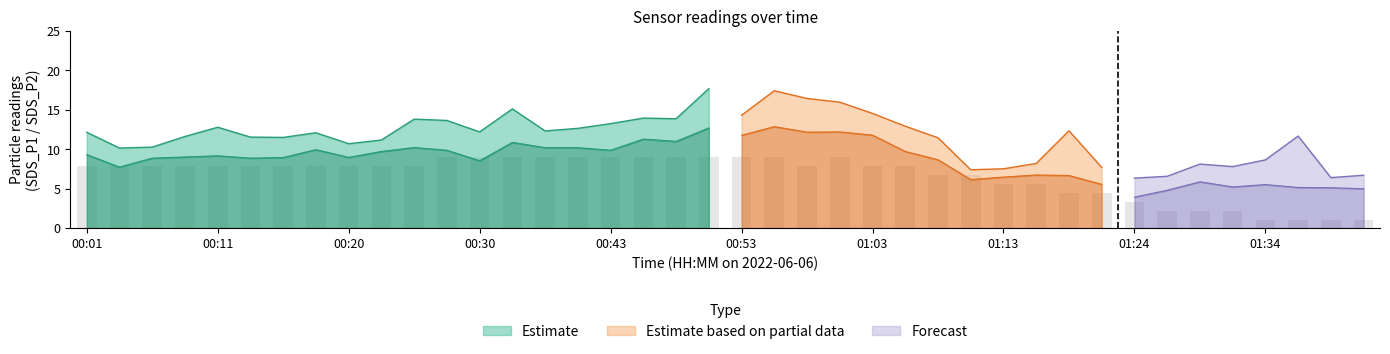

Where does the SDS_P1 series first go above 12?

00:01